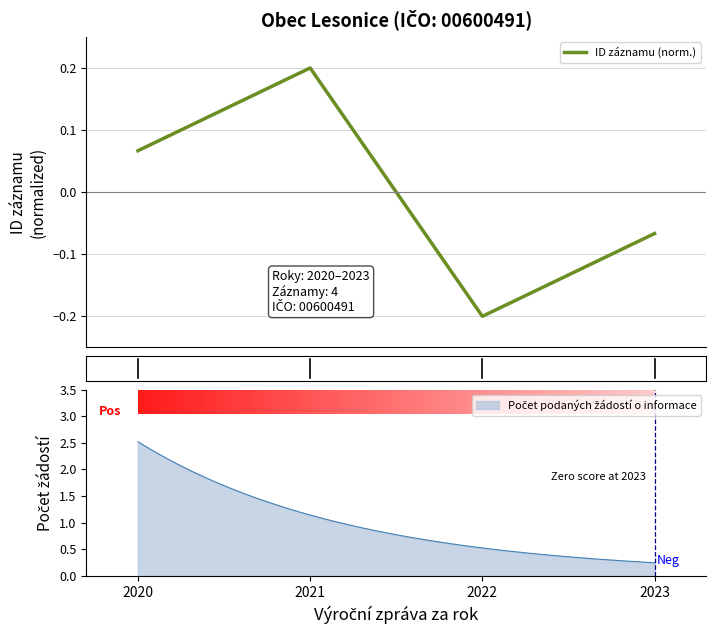

What is the change in value from 2021 to 2022?

-0.4